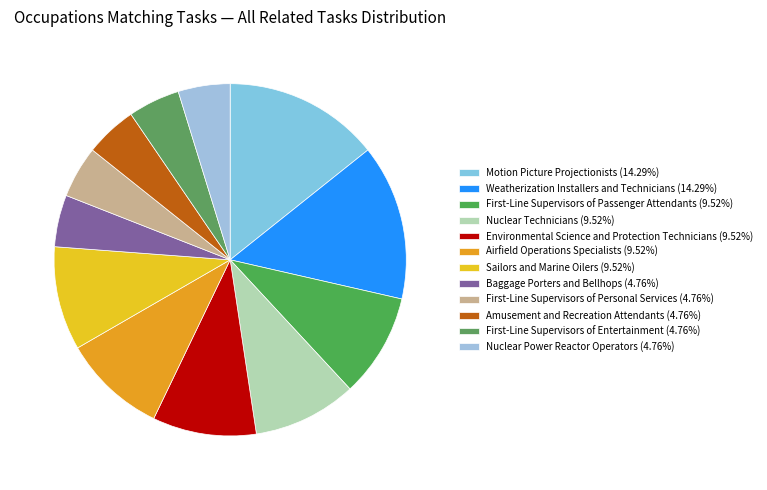

To the nearest percent, what is the difference between the largest and smallest slice percentages?

10%